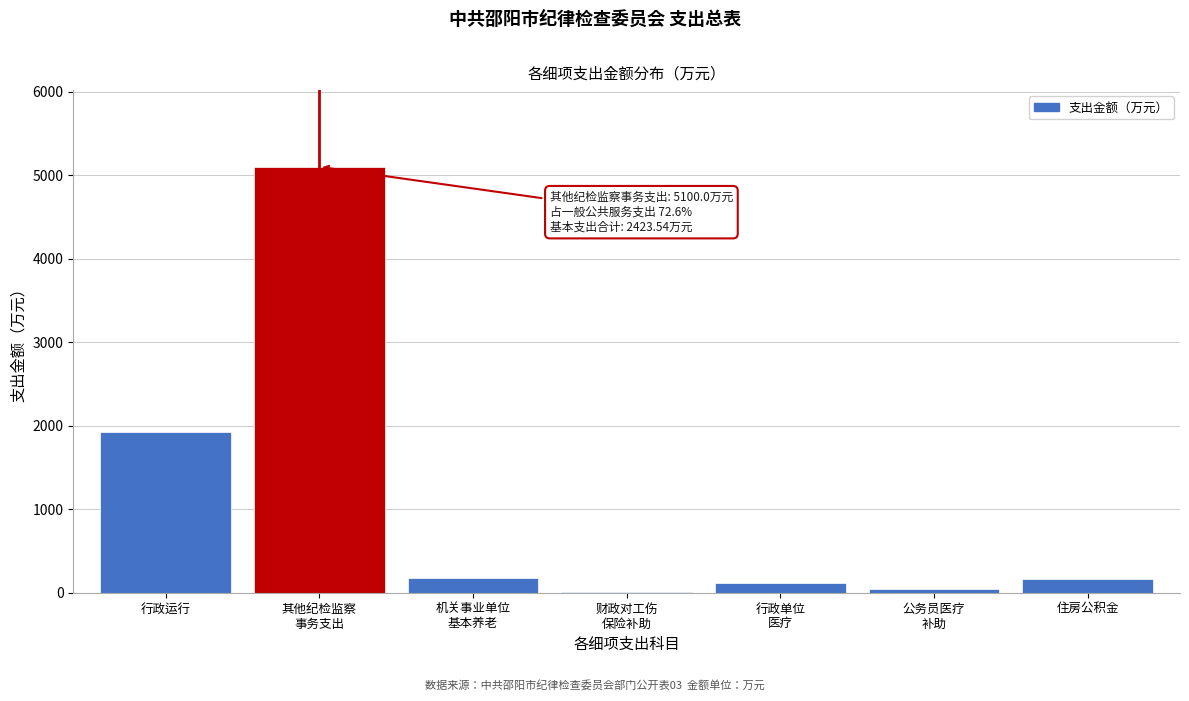

At which label is the value closest to 2556?

行政运行